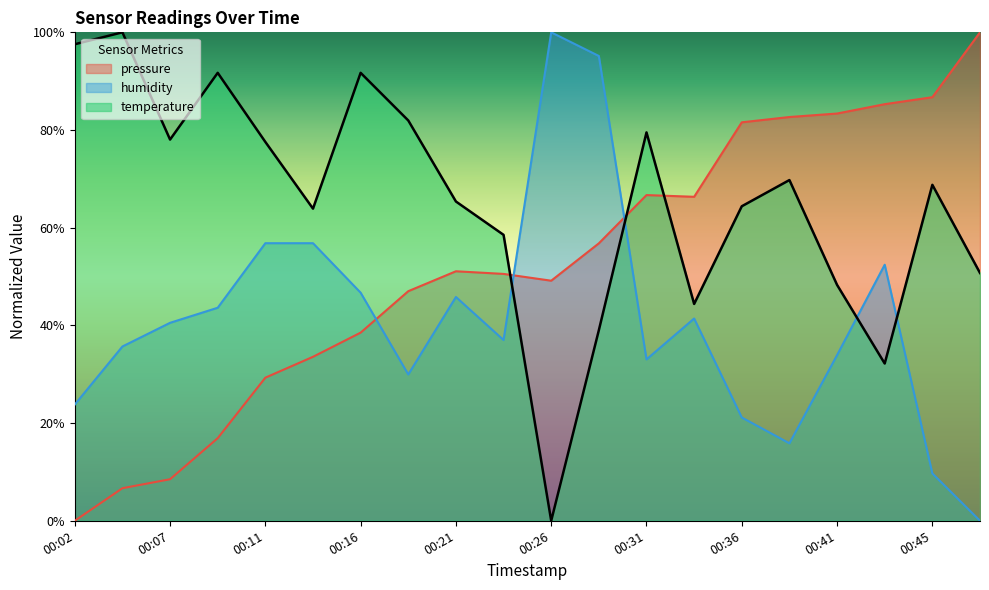

The value of pressure at 00:21 is 51.1. True or false?

True